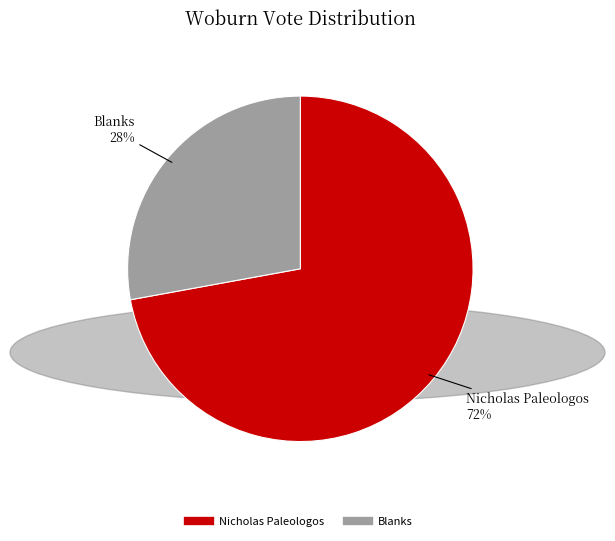

To the nearest percent, what is the average slice percentage?

50%